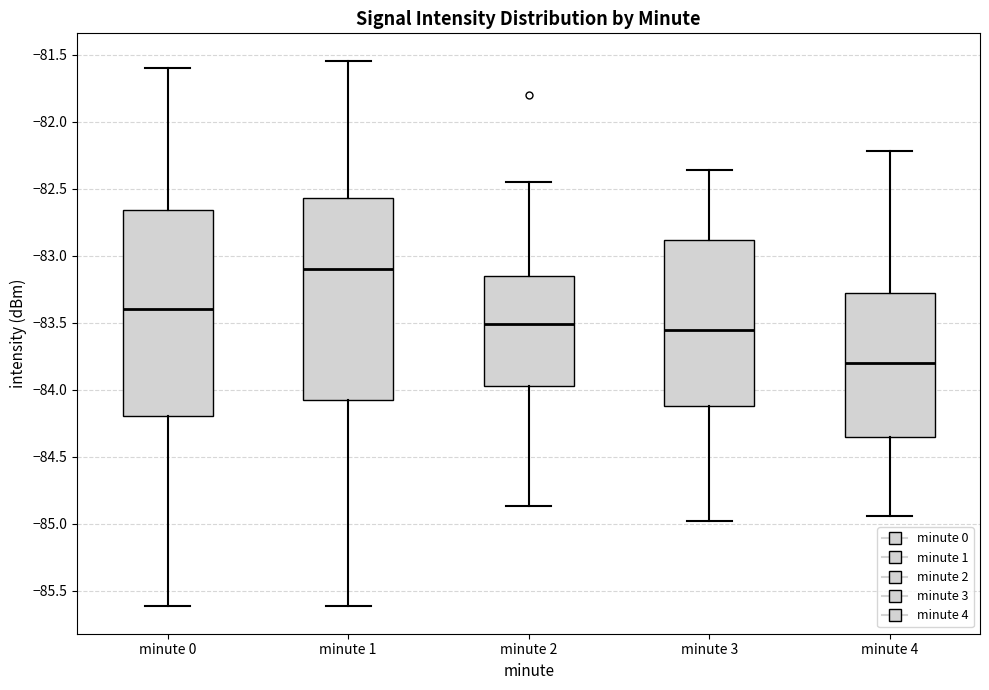

Reading left to right, read every box against the y-axis: the position of its median line, the range the box covers, and the ends of its whiskers. The values are not printed on the chart, so give them approximately, as read against the axis.

minute 0: median -83.40, box -84.20 to -82.65, whiskers -85.60 to -81.60
minute 1: median -83.10, box -84.10 to -82.55, whiskers -85.60 to -81.55
minute 2: median -83.50, box -83.95 to -83.15, whiskers -84.85 to -82.45
minute 3: median -83.55, box -84.10 to -82.90, whiskers -85.00 to -82.35
minute 4: median -83.80, box -84.35 to -83.30, whiskers -84.95 to -82.20